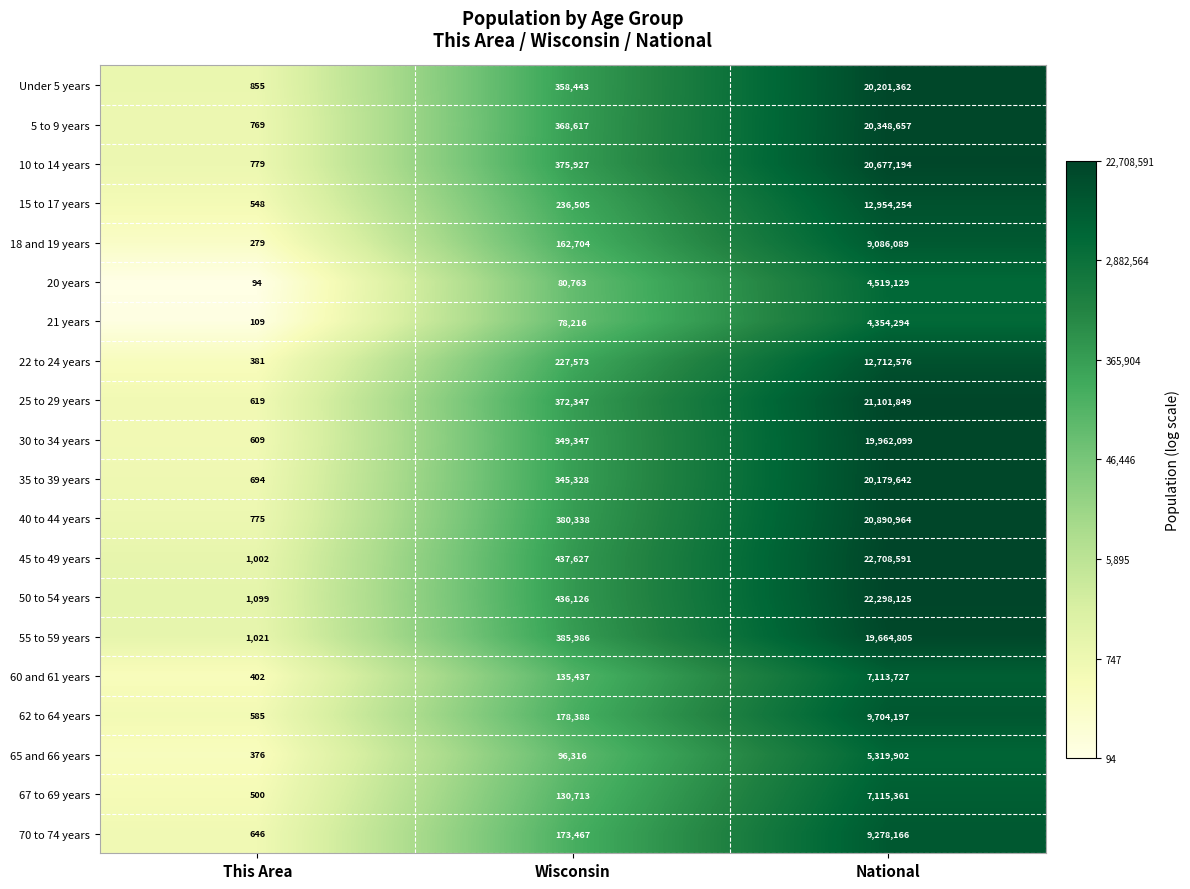

What is the sum of all 67 to 69 years values?

7246574